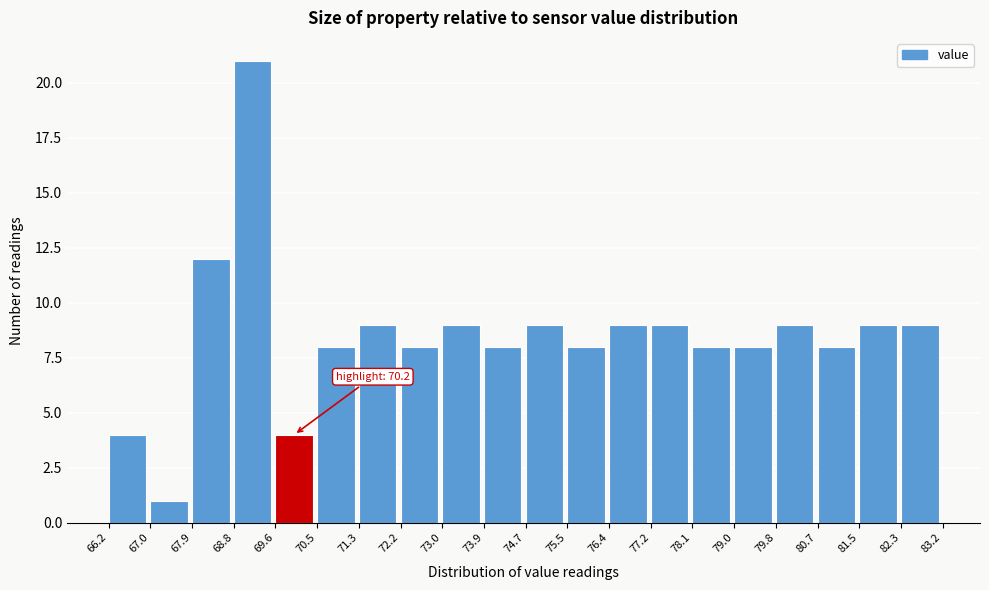

Over which range of the x-axis is the bar tallest?

68.8 to 69.6